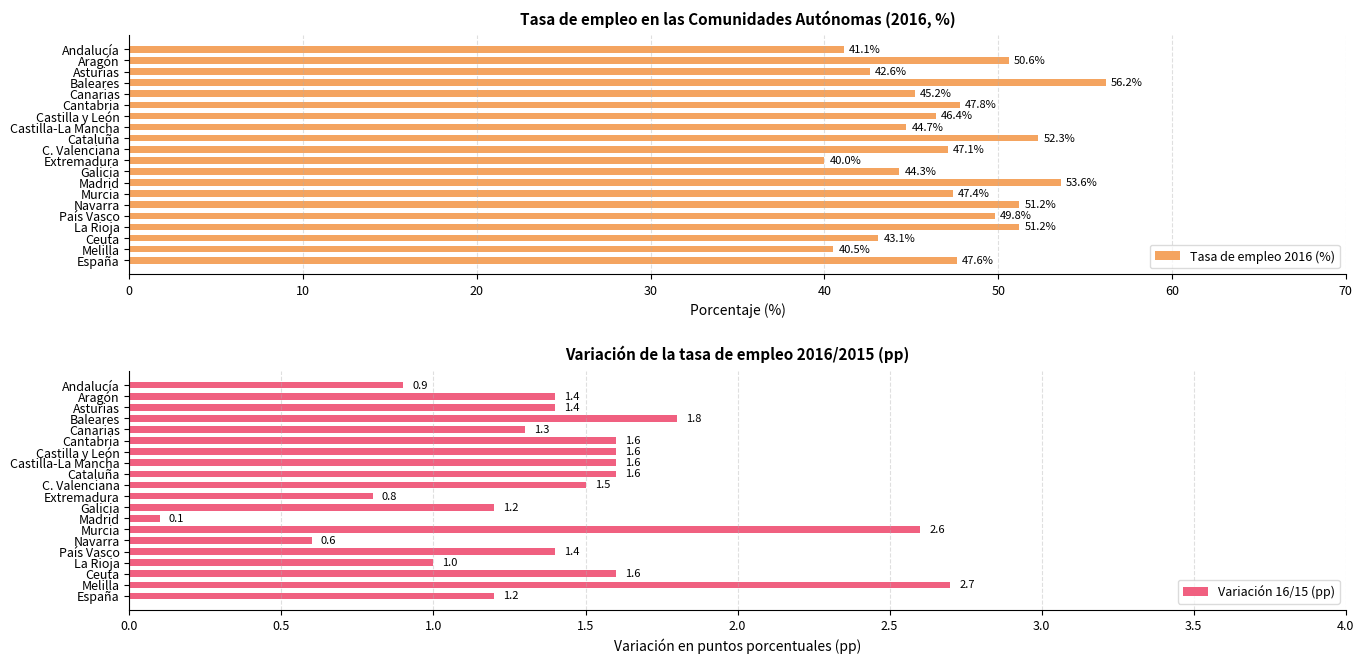

Are the bars horizontal?

Yes